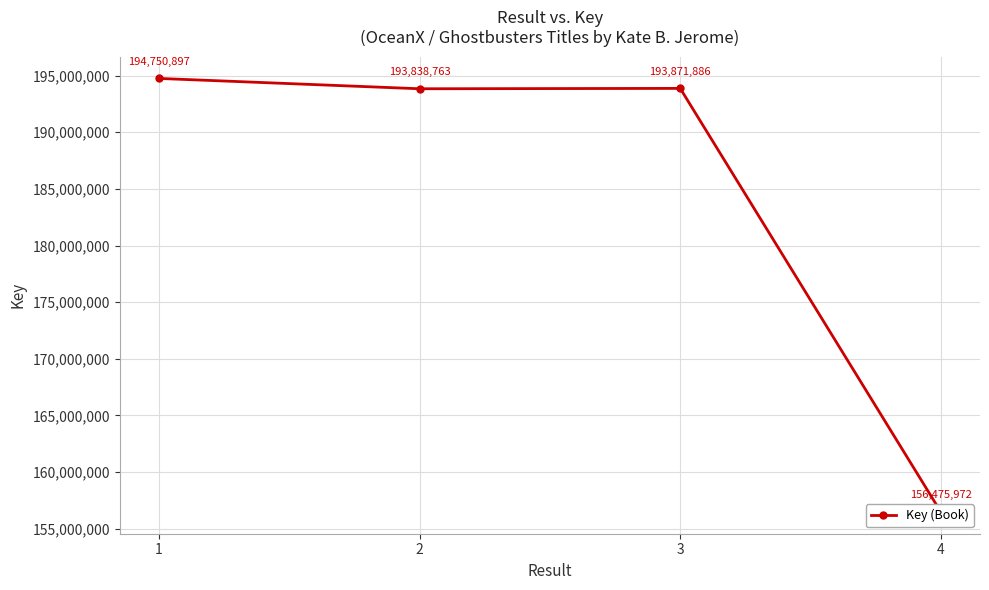

How many points are lower than both their immediate neighbors (excluding endpoints)?

1